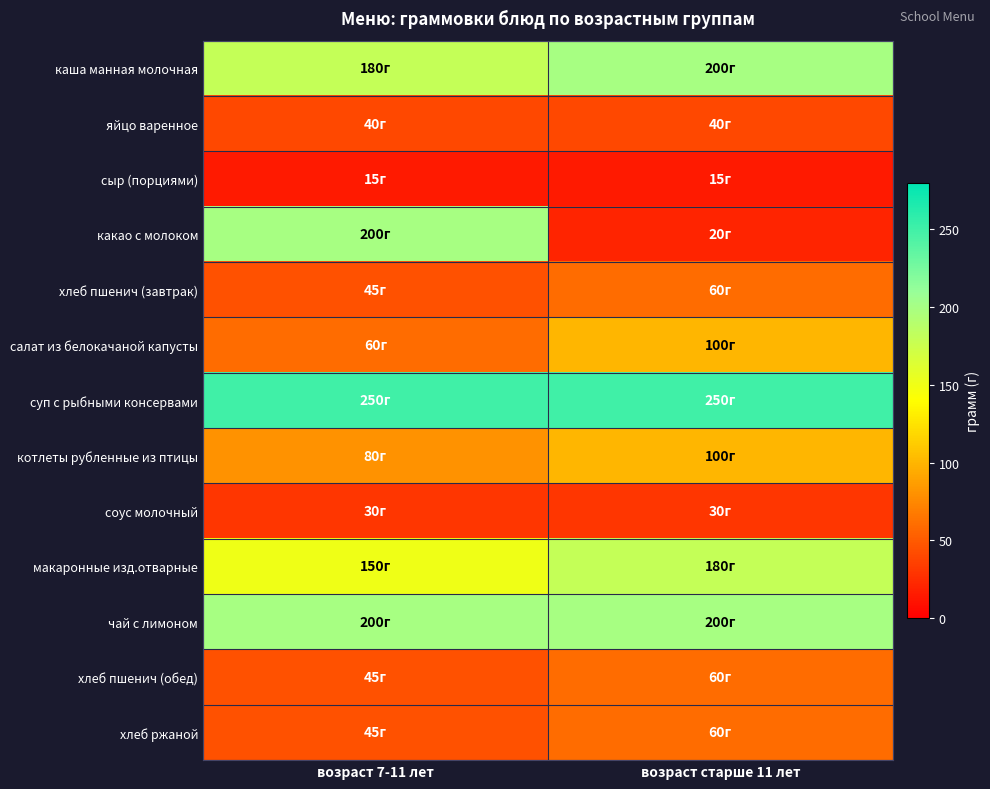

Between возраст 7-11 лет and возраст старше 11 лет, which series saw the biggest shift?

какао с молоком